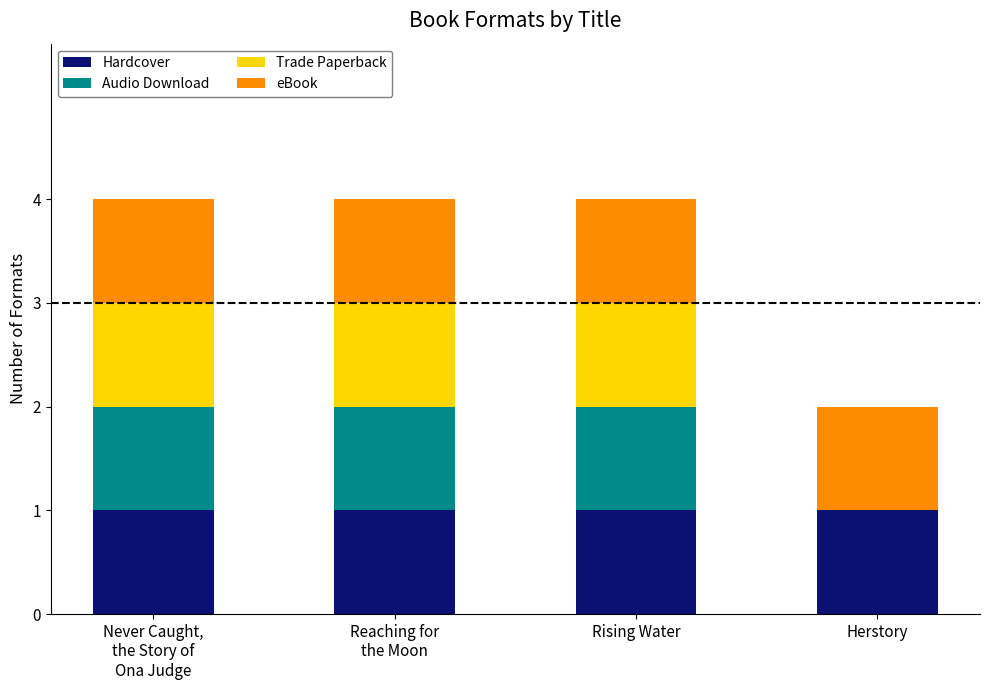

Are the bars grouped side by side (vs. stacked)?

No